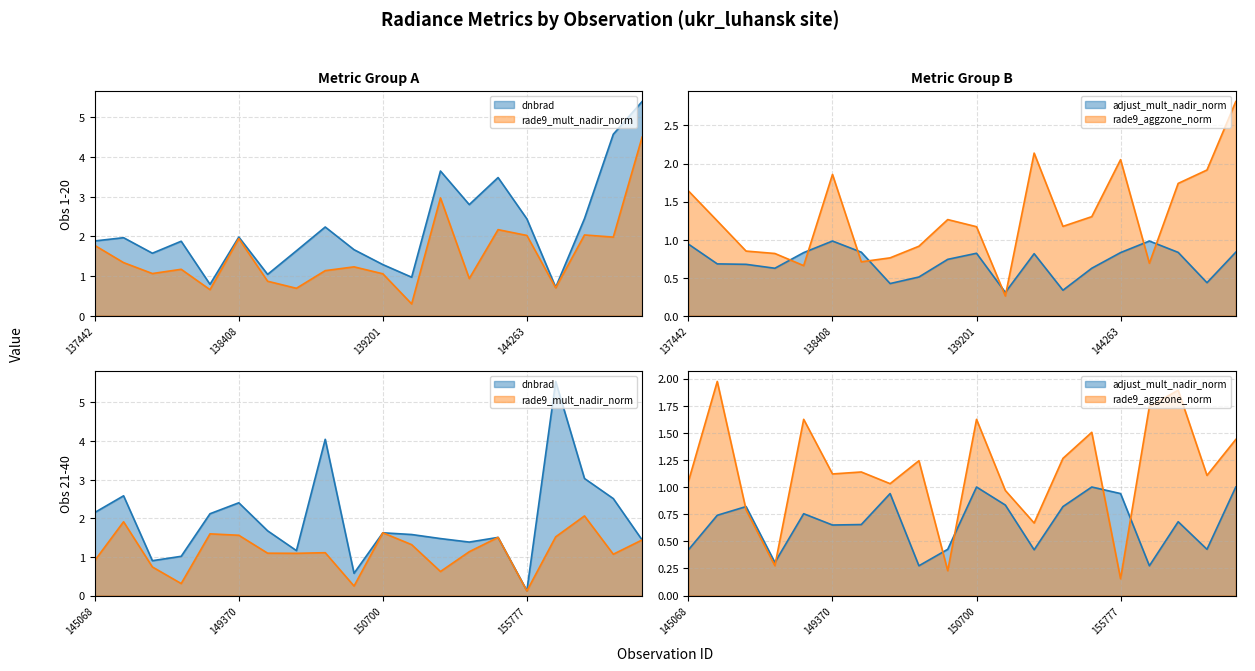

In rade9_mult_nadir_norm (line), how many points are higher than both neighbors (excluding endpoints)?

6